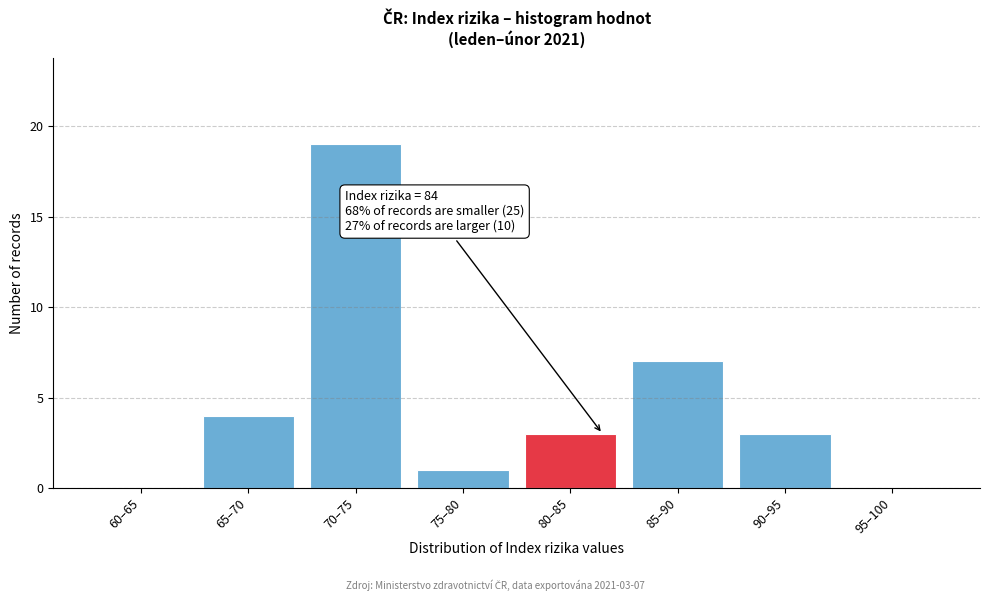

Reading left to right, extract all data points from this chart.

60–65=0	65–70=4	70–75=19	75–80=1	80–85=3	85–90=7	90–95=3	95–100=0